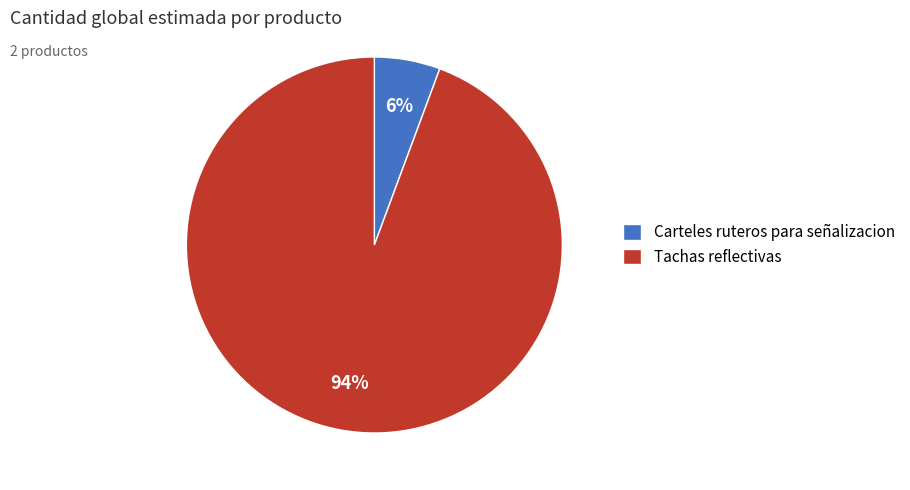

What is the ratio of the value at Carteles ruteros para señalizacion to the value at Tachas reflectivas?

0.1